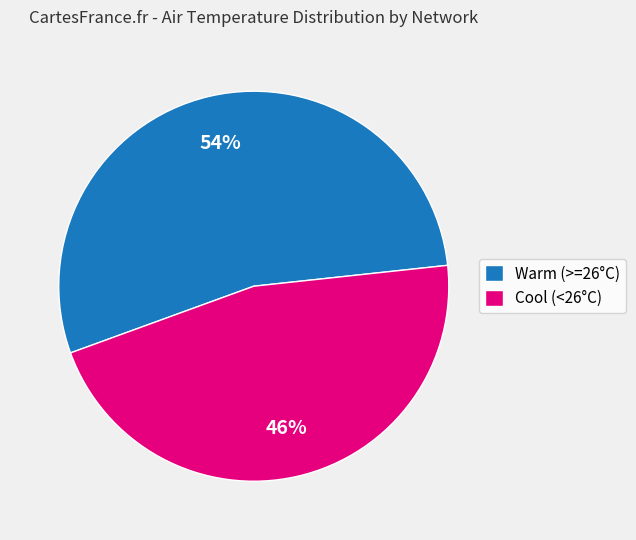

How many slices are in this pie chart?

2